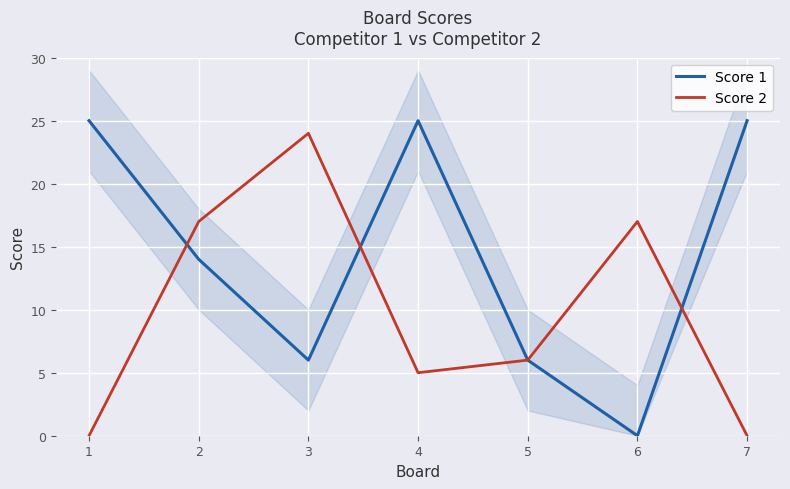

Between 6 and 3, which is larger?

3